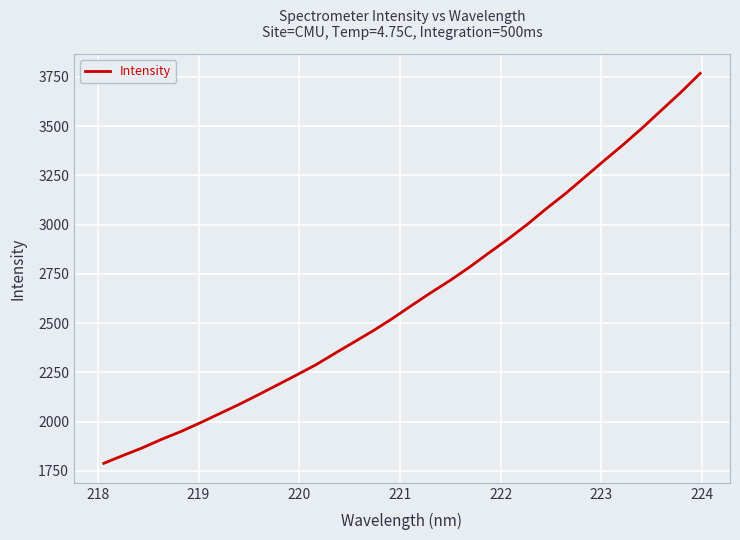

What is the smallest value displayed?

1788.5